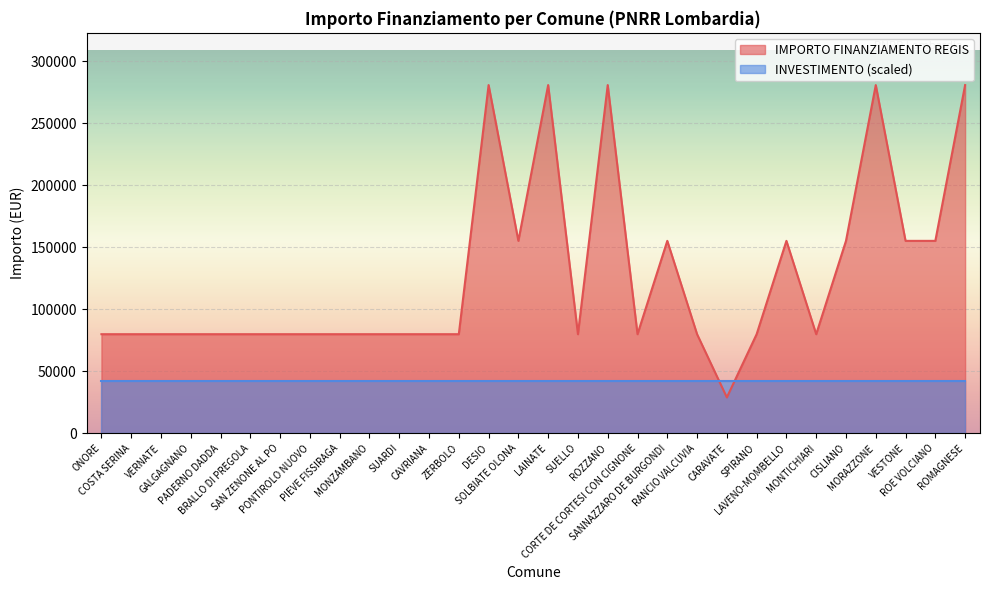

How many data points are less than 79922?

1